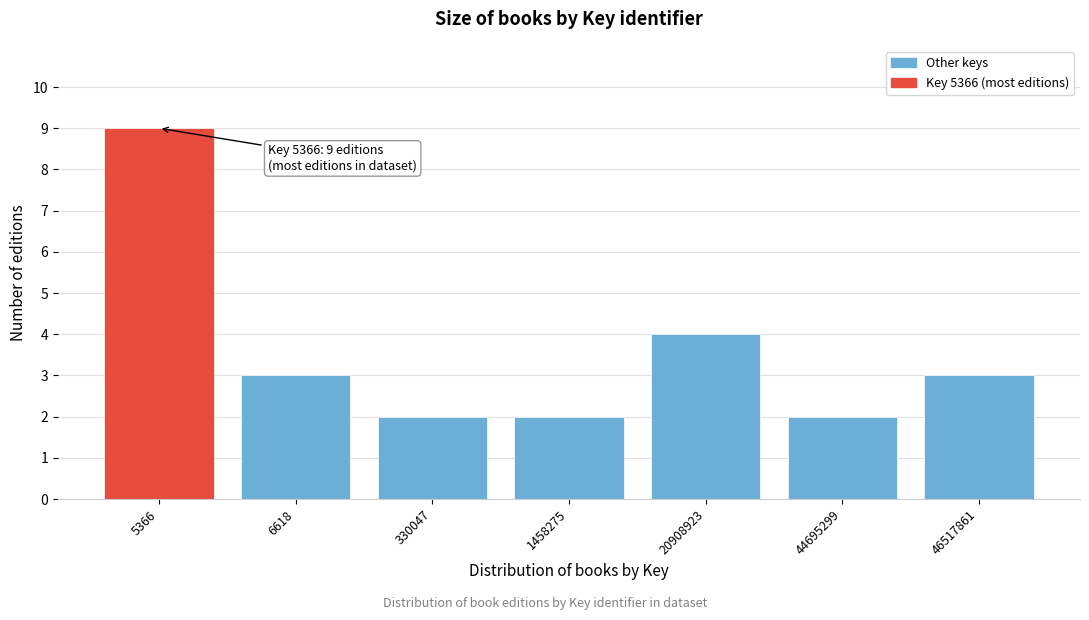

Reading left to right, transcribe all the data shown in this chart.

5366=9	6618=3	330047=2	1458275=2	20908923=4	44695299=2	46517861=3